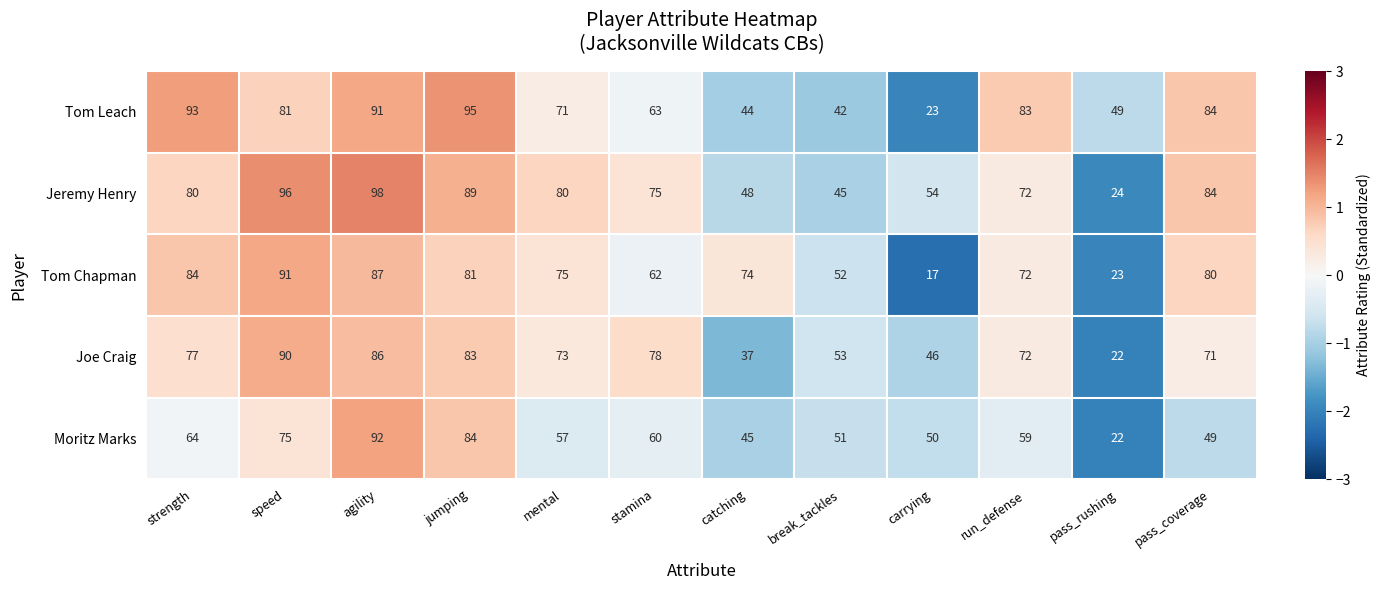

Between break_tackles and pass_coverage, which series saw the biggest shift?

Tom Leach